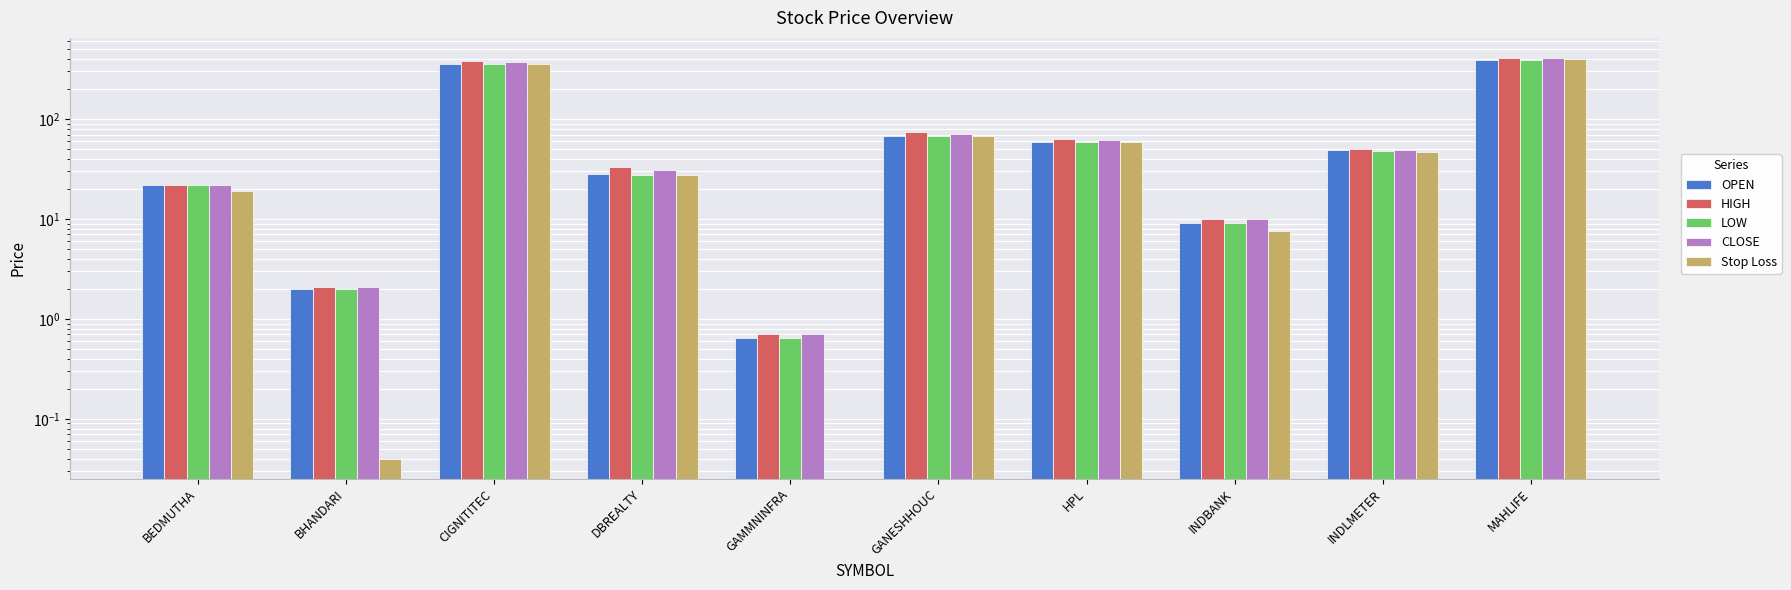

Which category has the highest value in the HIGH series?

MAHLIFE